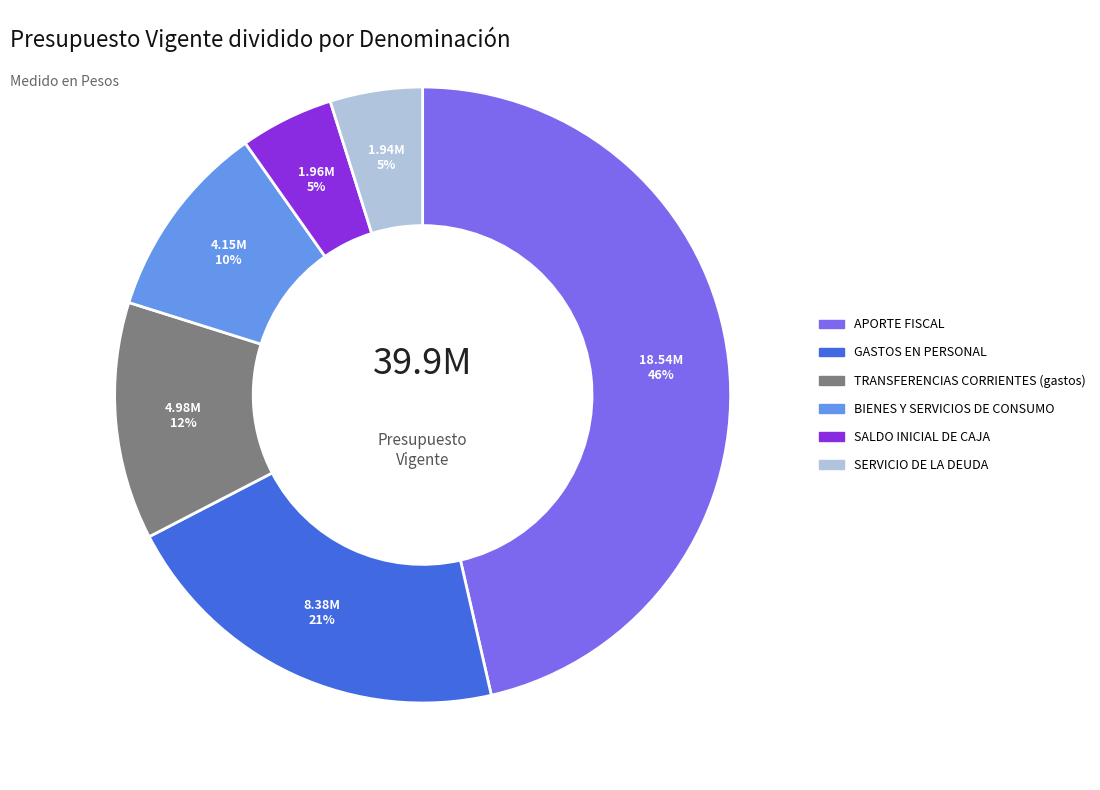

To the nearest percent, what is the average slice percentage?

17%